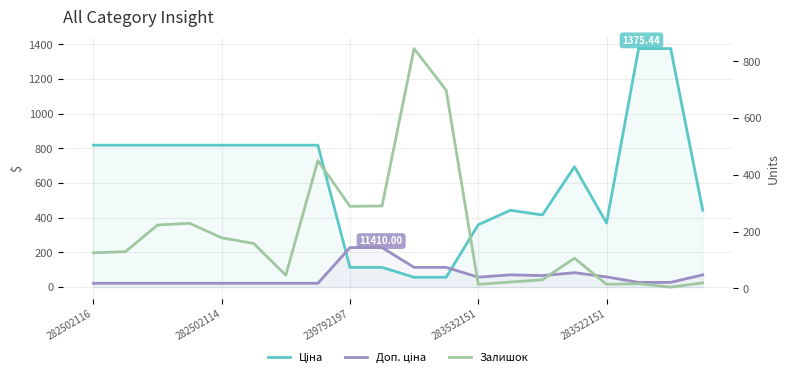

How many distinct data groups are displayed?

3